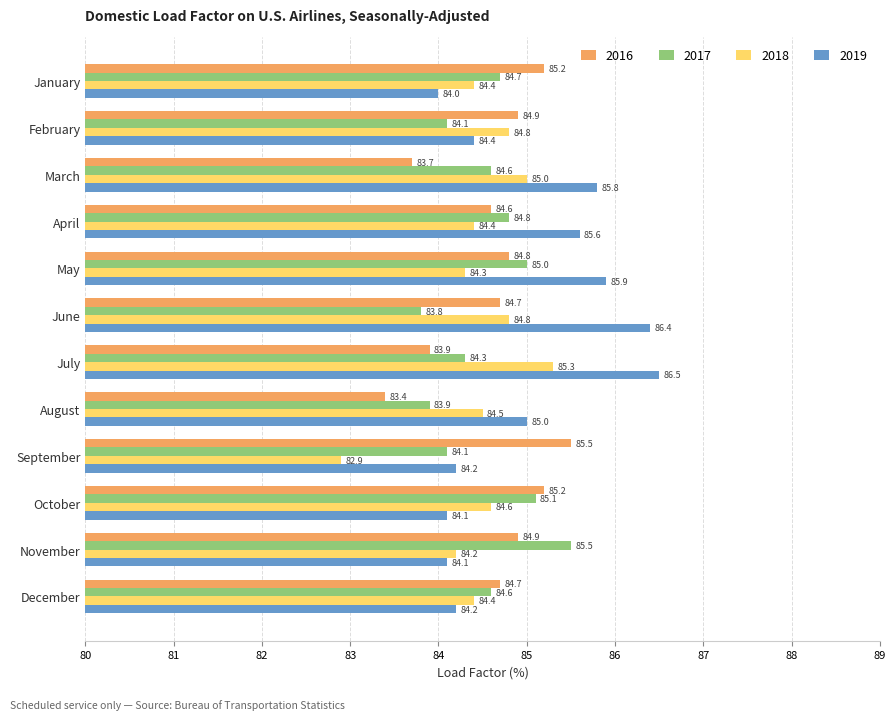

Which series has the widest spread of values?

2019